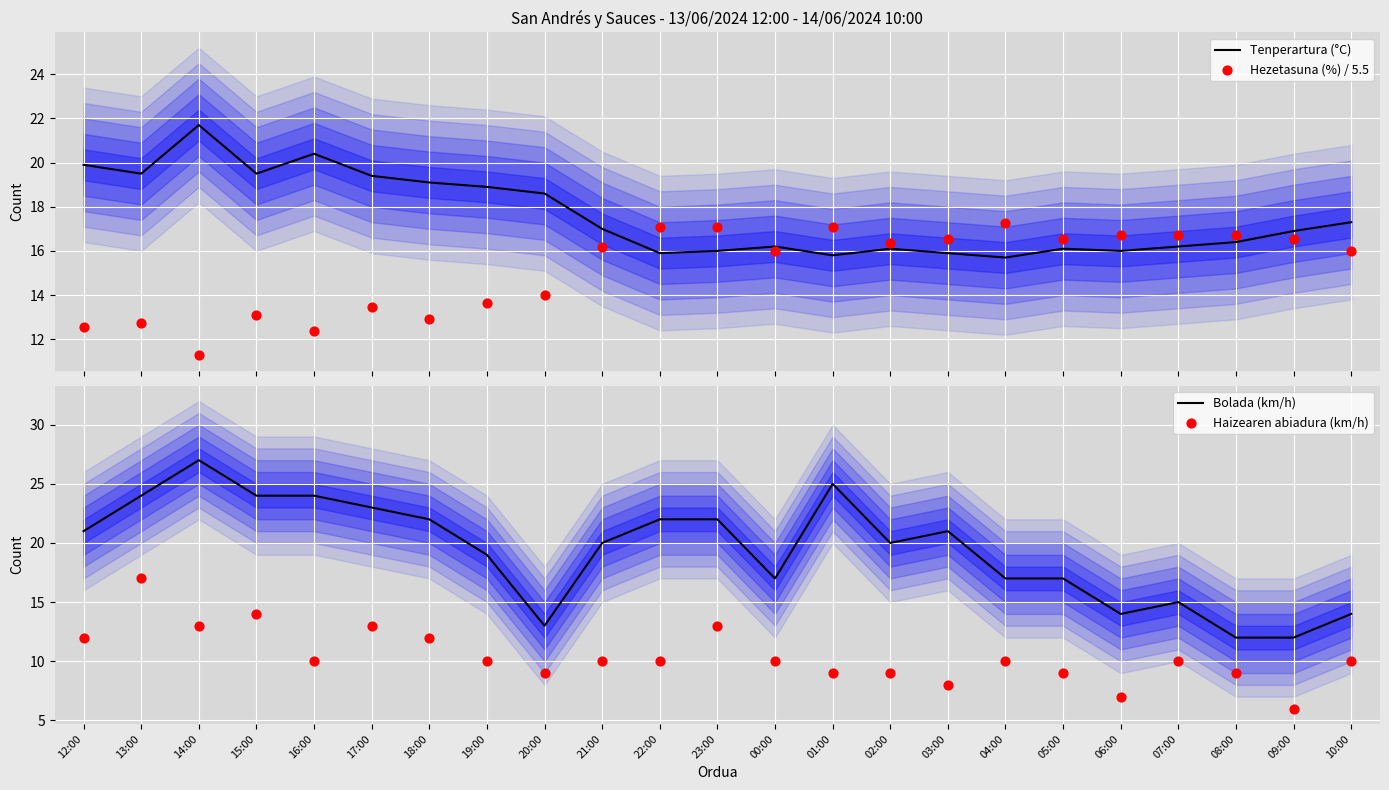

At how many categories does at least one series exceed 17?

17